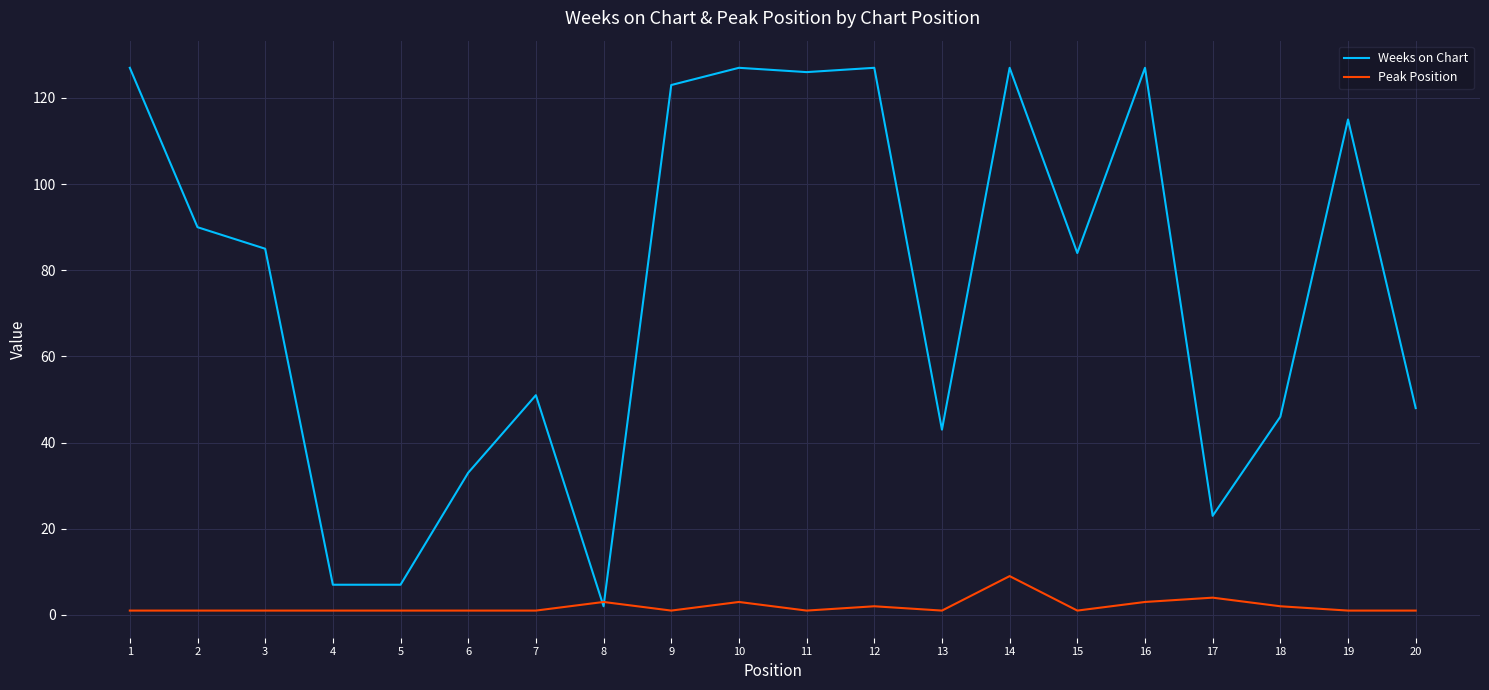

Which series has the widest spread of values?

Weeks on Chart